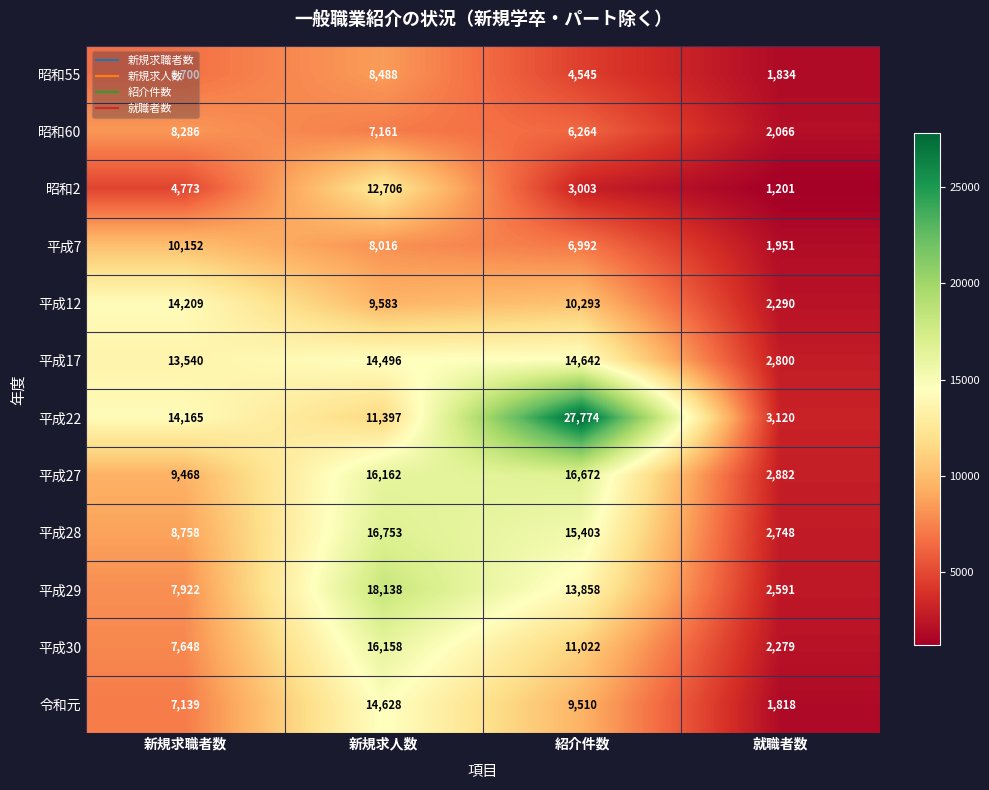

What is the difference between the 平成28 values at 紹介件数 and 新規求職者数?

6645